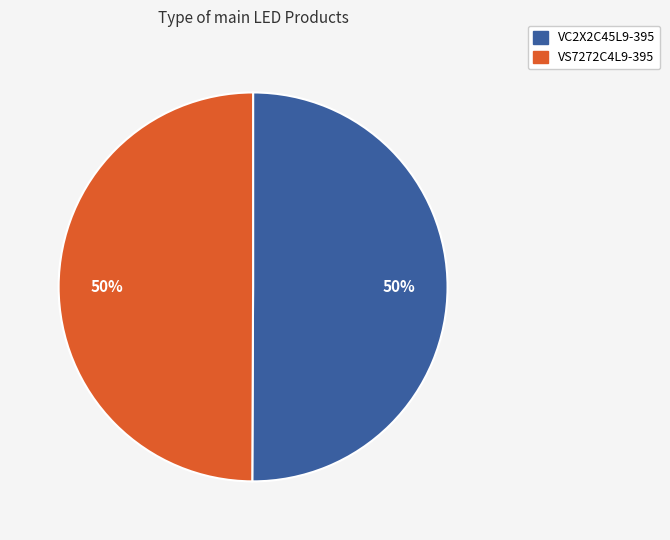

To the nearest percent, what portion does VS7272C4L9-395 represent?

50%